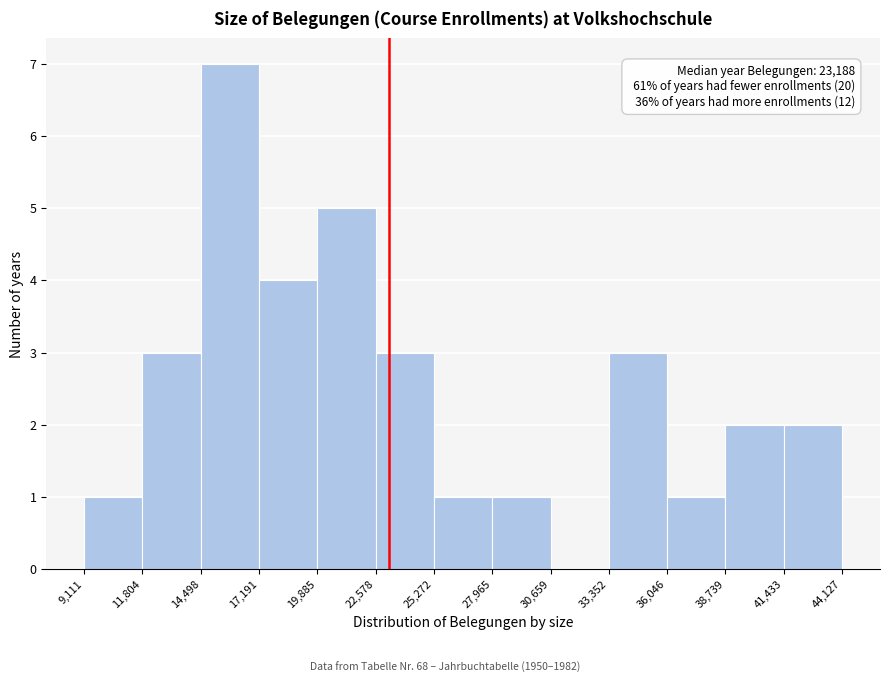

Over which range of the x-axis is the bar tallest?

14,498 to 17,191